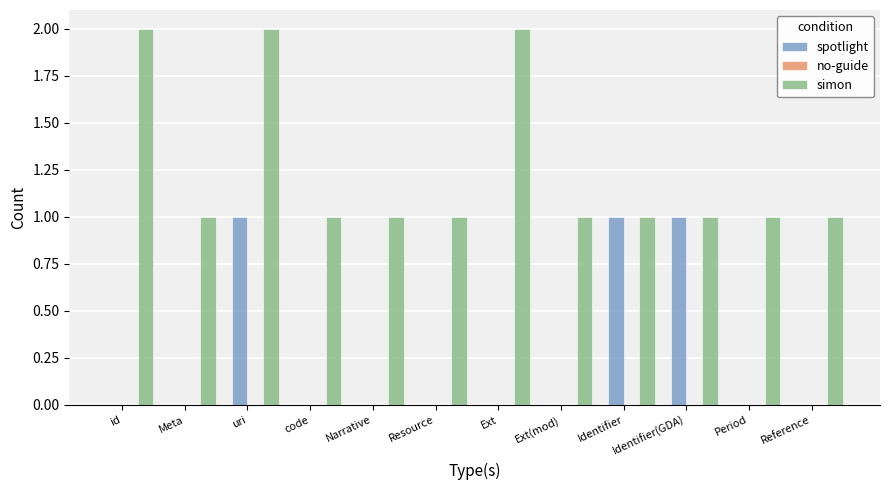

Is the value of spotlight at Narrative greater than the value of simon at Ext?

No